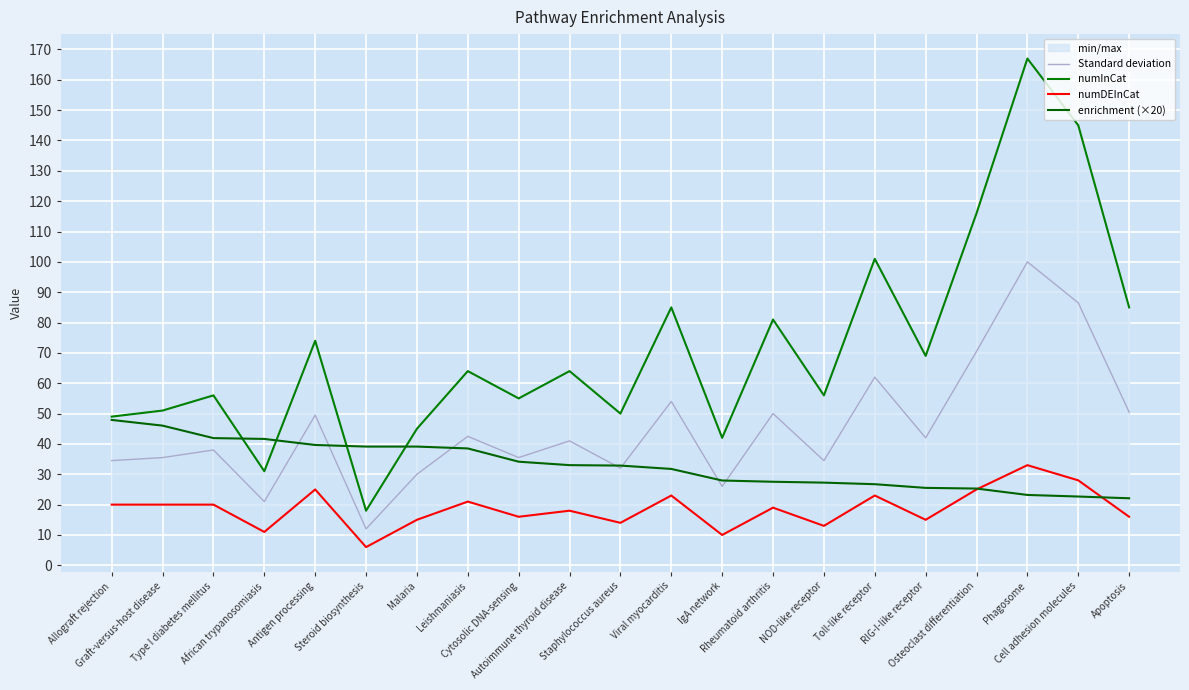

What is the sum of the Standard deviation values at RIG-I-like receptor and African trypanosomiasis?

63.0